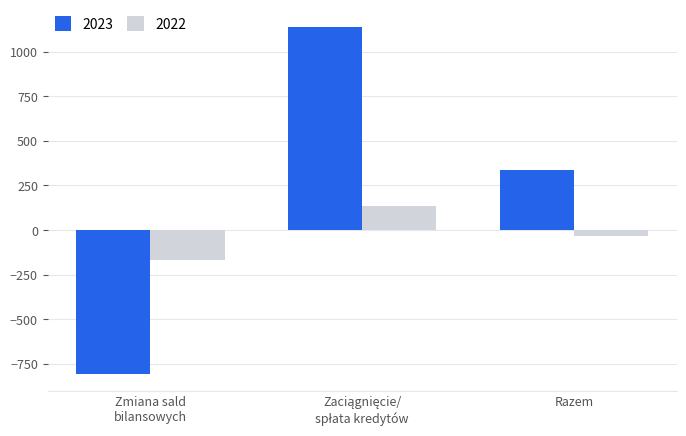

Reading left to right, transcribe all the data shown in this chart.

2023: -805	1140	335
2022: -167	132	-35